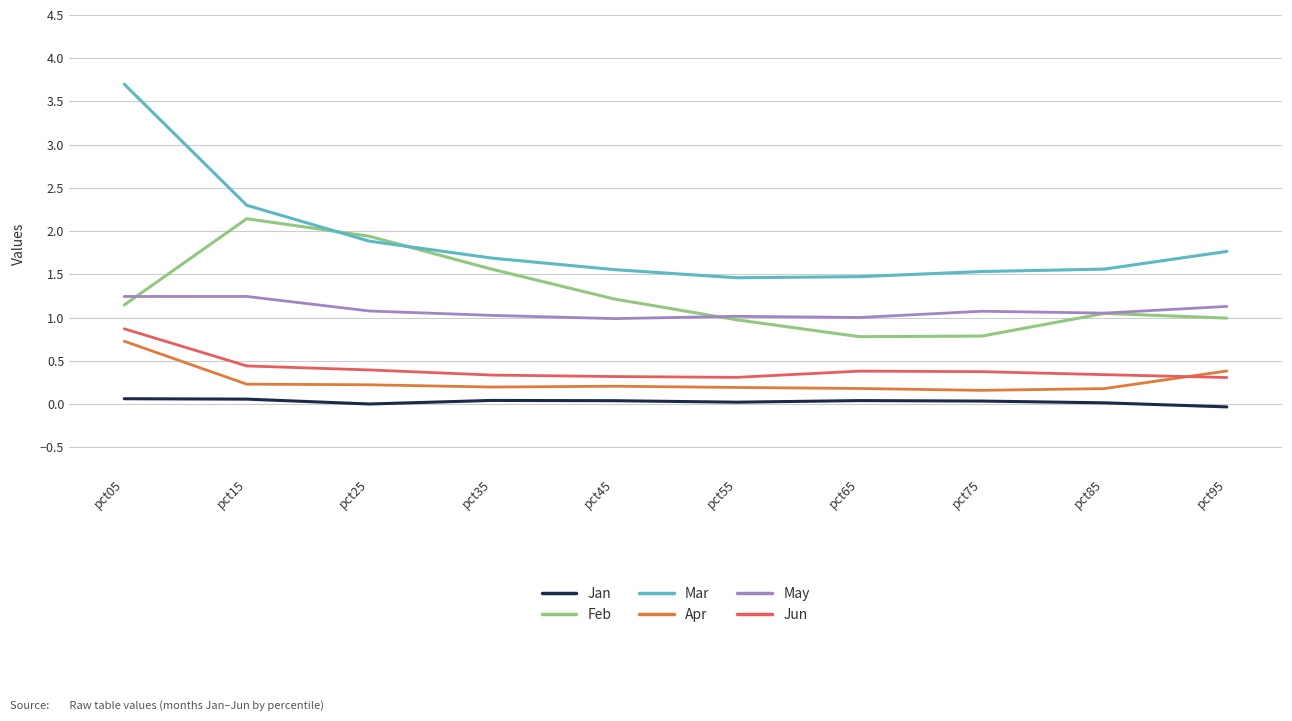

What are all the series names shown in the legend?

Jan, Feb, Mar, Apr, May, Jun